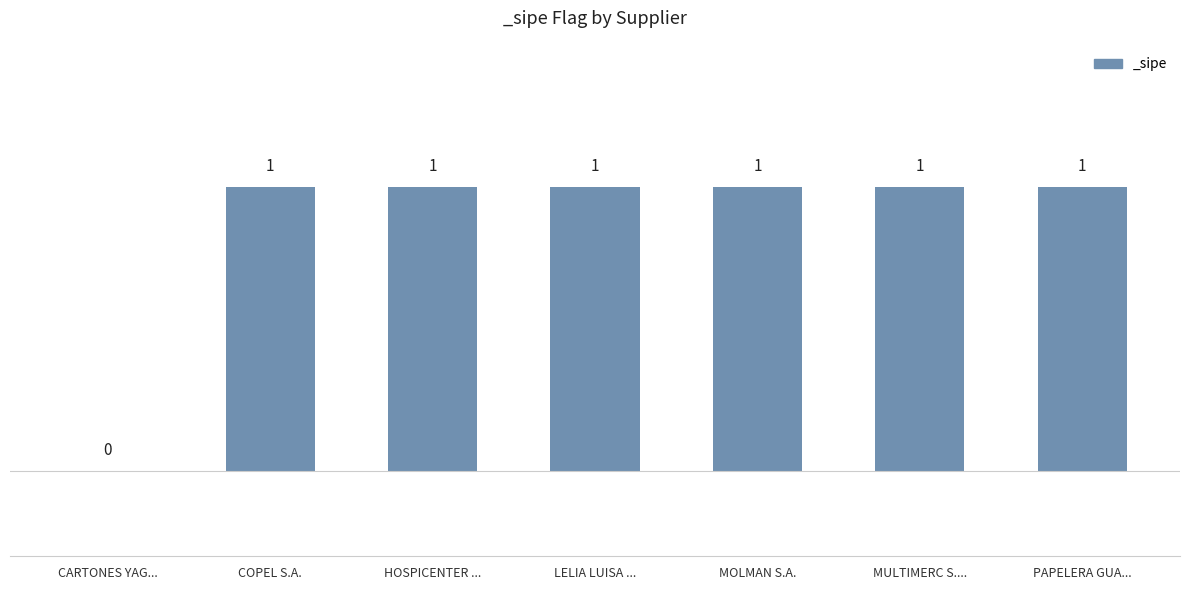

Where is the data nearest to the value 0?

CARTONES YAG...